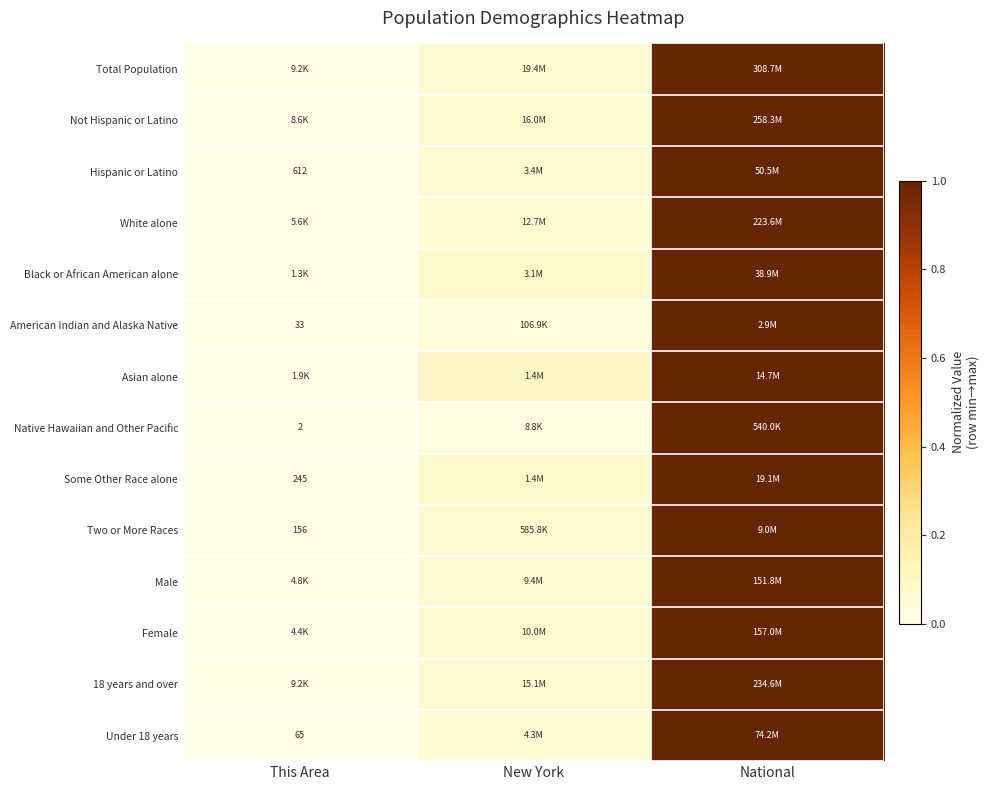

Between This Area and National, which series saw the biggest shift?

Total Population